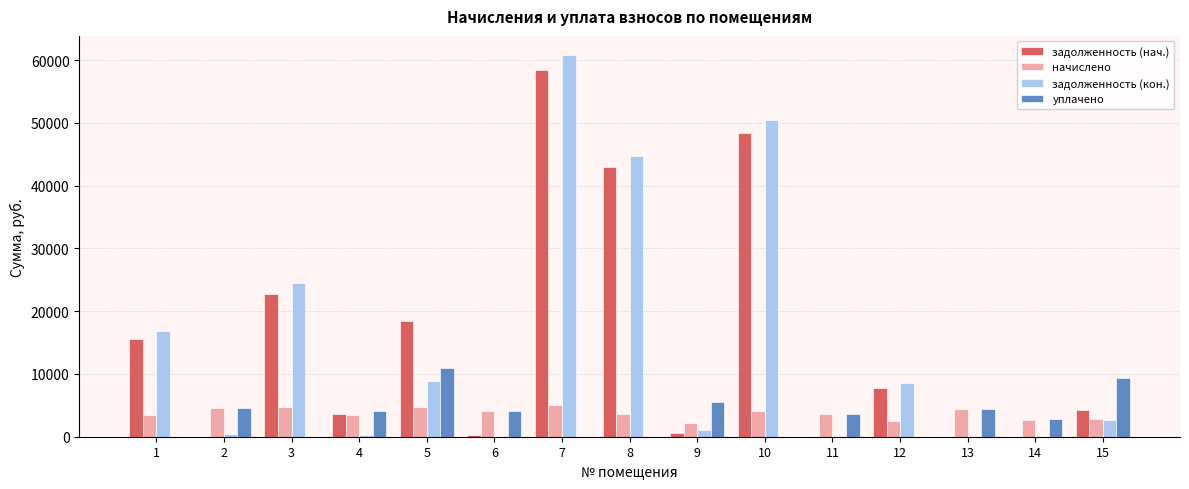

What are all the series names shown in the legend?

задолженность (нач.), начислено, задолженность (кон.), уплачено